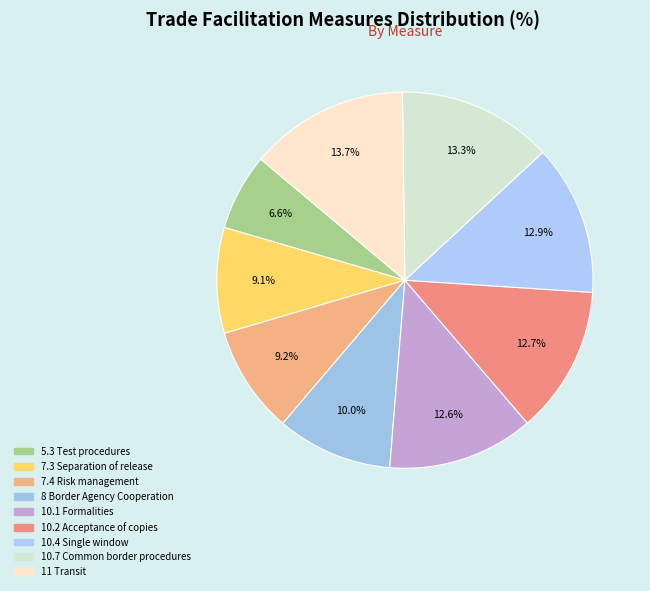

The 5.3 Test procedures slice represents 7% of the pie. True or false?

True